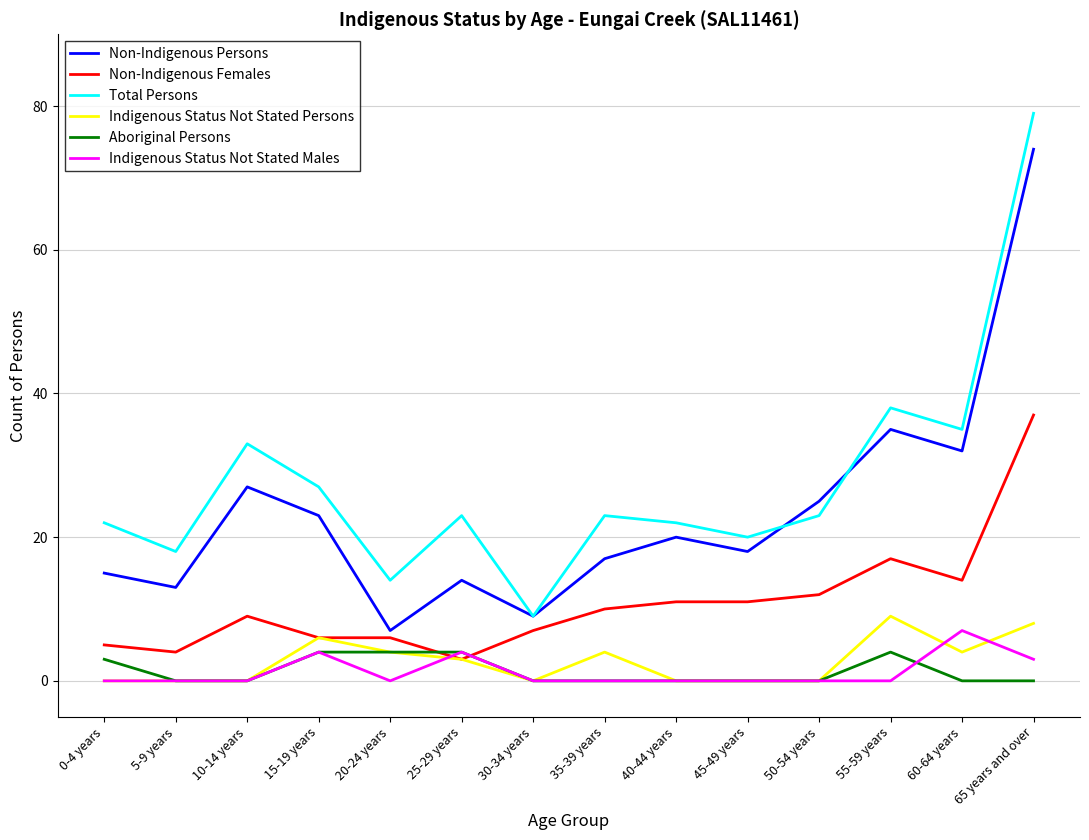

True or false: Non-Indigenous Persons and Non-Indigenous Females intersect in this chart.

False